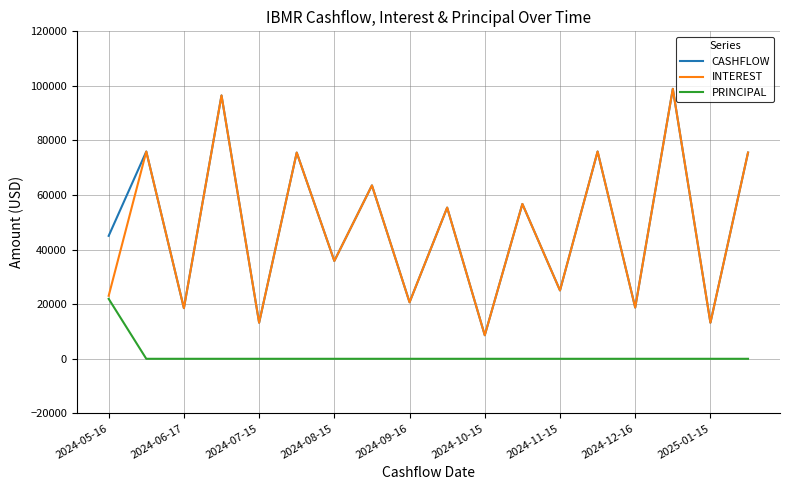

What is the highest value of the CASHFLOW series?

98931.8